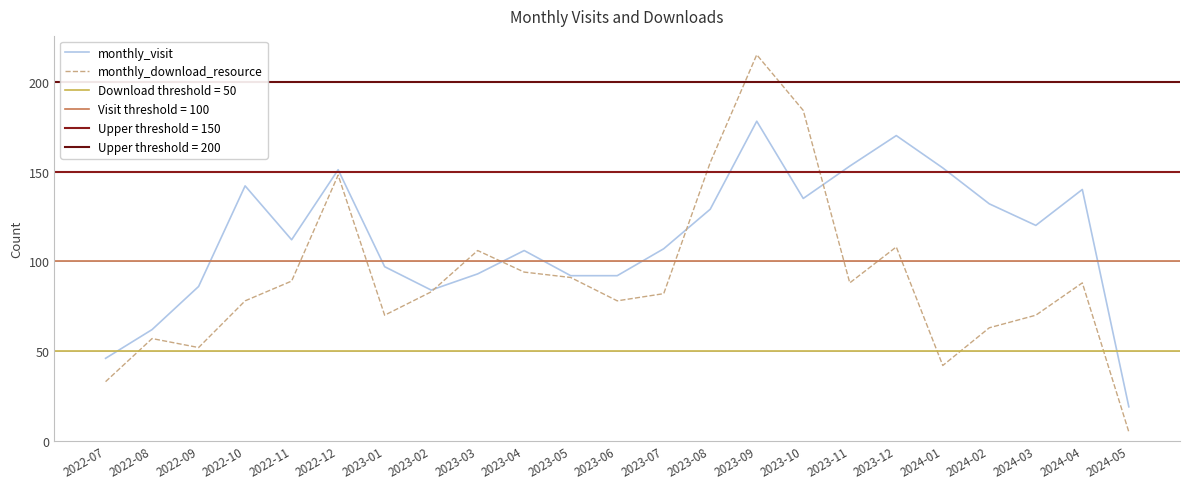

At which label does monthly_download_resource first exceed 83?

2022-11